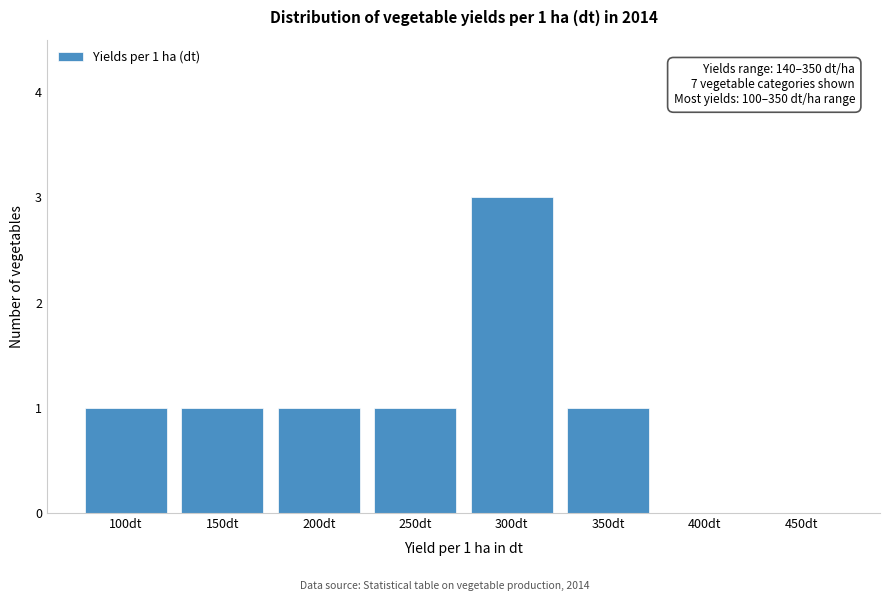

Reading left to right, list all the values displayed in this chart.

100dt=1	150dt=1	200dt=1	250dt=1	300dt=3	350dt=1	400dt=0	450dt=0